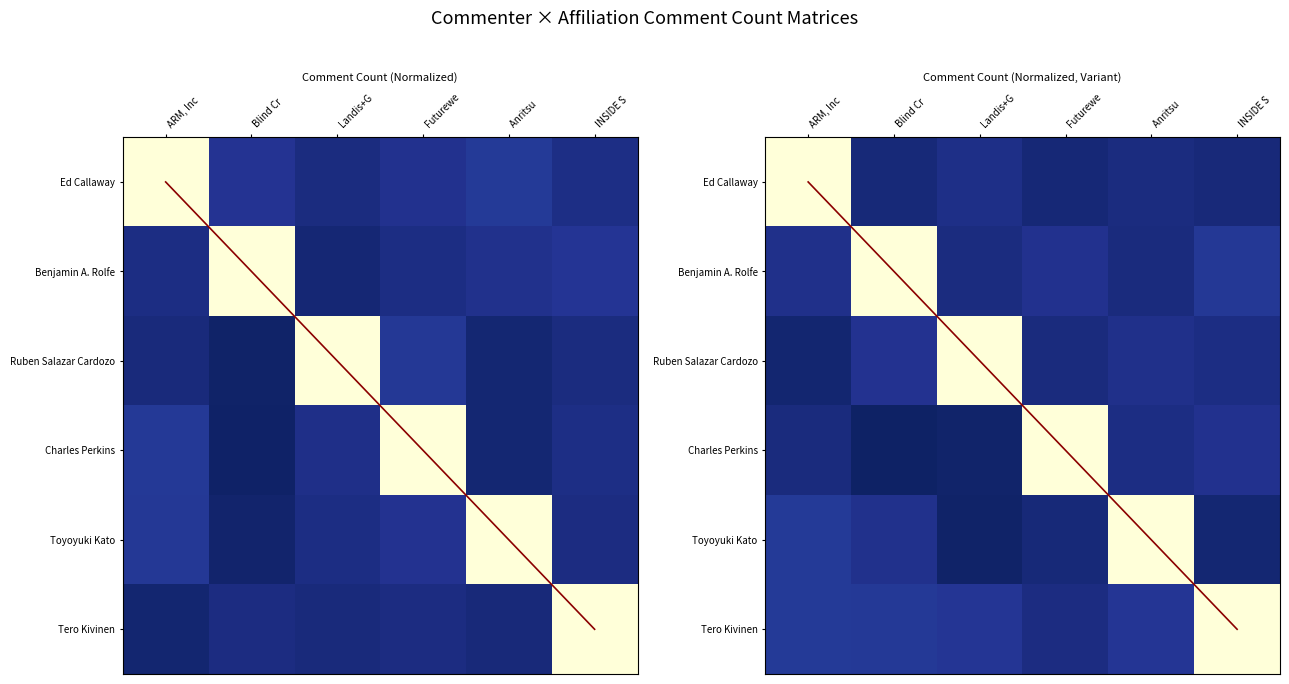

Is the value of Landis+Gyr at INSIDE S greater than the value of Futurewei at INSIDE S?

No